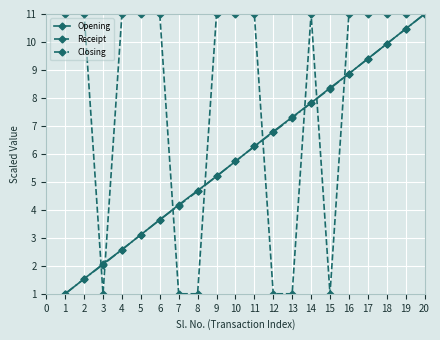

Which series changed the most between 13 and 14?

Receipt